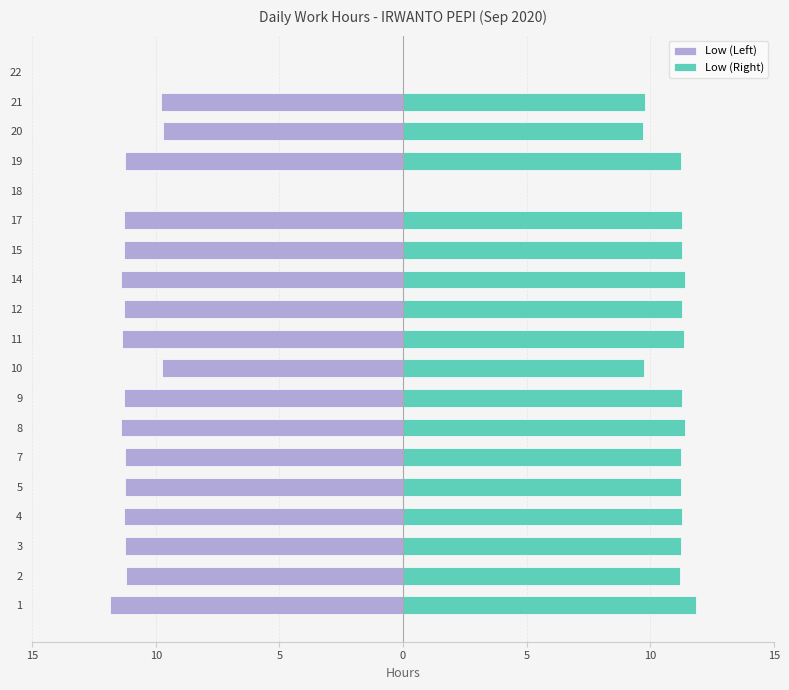

List the series in order of their overall mean, highest first.

Low (Right), Low (Left)